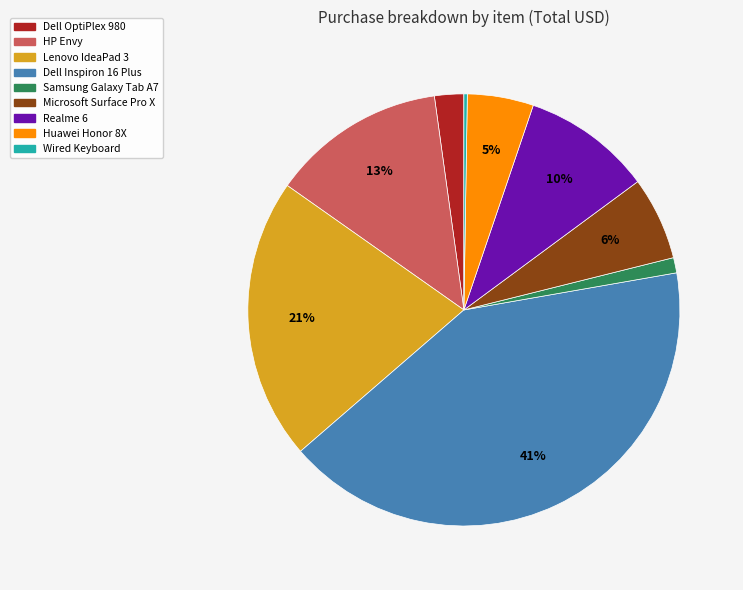

Which slice is the largest?

Dell Inspiron 16 Plus